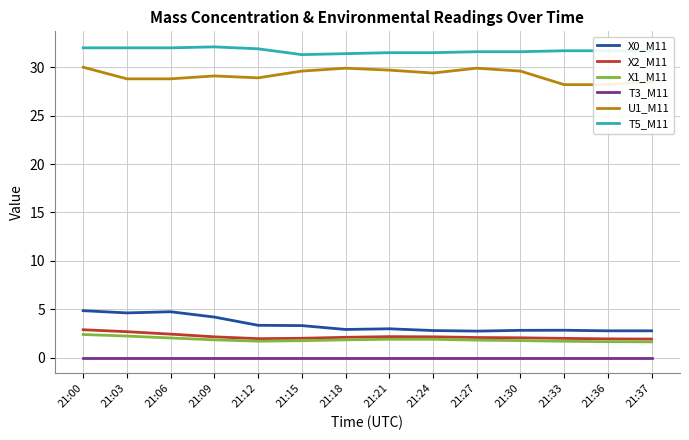

Reading right to left, list all the values displayed in this chart.

X0_M11: 21:37=2.8	21:36=2.8	21:33=2.8	21:30=2.8	21:27=2.8	21:24=2.8	21:21=3.0	21:18=2.9	21:15=3.3	21:12=3.4	21:09=4.2	21:06=4.8	21:03=4.6	21:00=4.9
X2_M11: 21:37=1.9	21:36=1.9	21:33=2.0	21:30=2.1	21:27=2.1	21:24=2.2	21:21=2.2	21:18=2.1	21:15=2.0	21:12=2.0	21:09=2.2	21:06=2.4	21:03=2.7	21:00=2.9
X1_M11: 21:37=1.6	21:36=1.7	21:33=1.7	21:30=1.8	21:27=1.8	21:24=1.9	21:21=1.9	21:18=1.9	21:15=1.8	21:12=1.7	21:09=1.9	21:06=2.0	21:03=2.2	21:00=2.4
T3_M11: 21:37=0.0	21:36=0.0	21:33=0.0	21:30=0.0	21:27=0.0	21:24=0.0	21:21=0.0	21:18=0.0	21:15=0.0	21:12=0.0	21:09=0.0	21:06=0.0	21:03=0.0	21:00=0.0
U1_M11: 21:37=28.5	21:36=28.2	21:33=28.2	21:30=29.6	21:27=29.9	21:24=29.4	21:21=29.7	21:18=29.9	21:15=29.6	21:12=28.9	21:09=29.1	21:06=28.8	21:03=28.8	21:00=30.0
T5_M11: 21:37=31.7	21:36=31.7	21:33=31.7	21:30=31.6	21:27=31.6	21:24=31.5	21:21=31.5	21:18=31.4	21:15=31.3	21:12=31.9	21:09=32.1	21:06=32.0	21:03=32.0	21:00=32.0